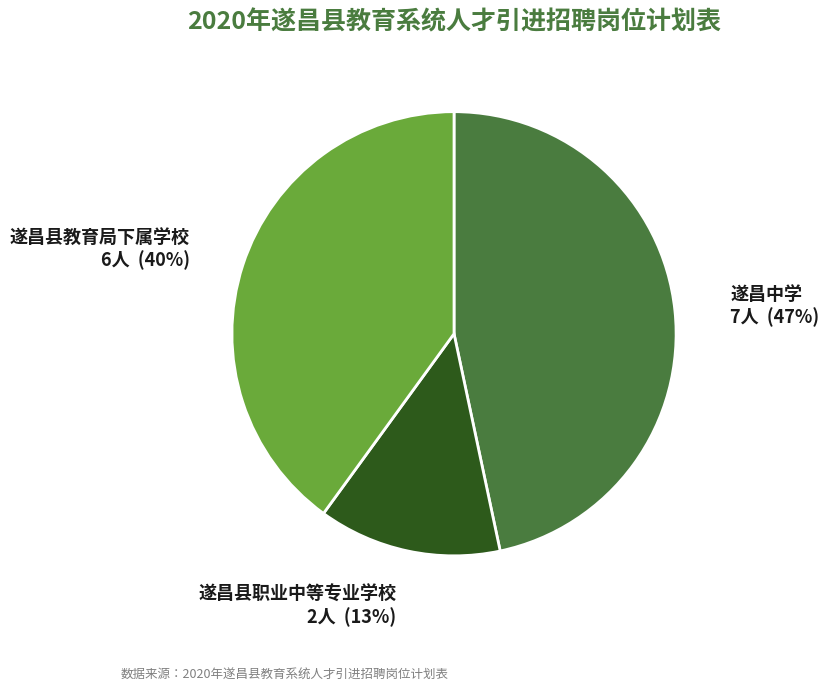

What is the ratio of the value at 遂昌中学 to the value at 遂昌县教育局下属学校?

1.2